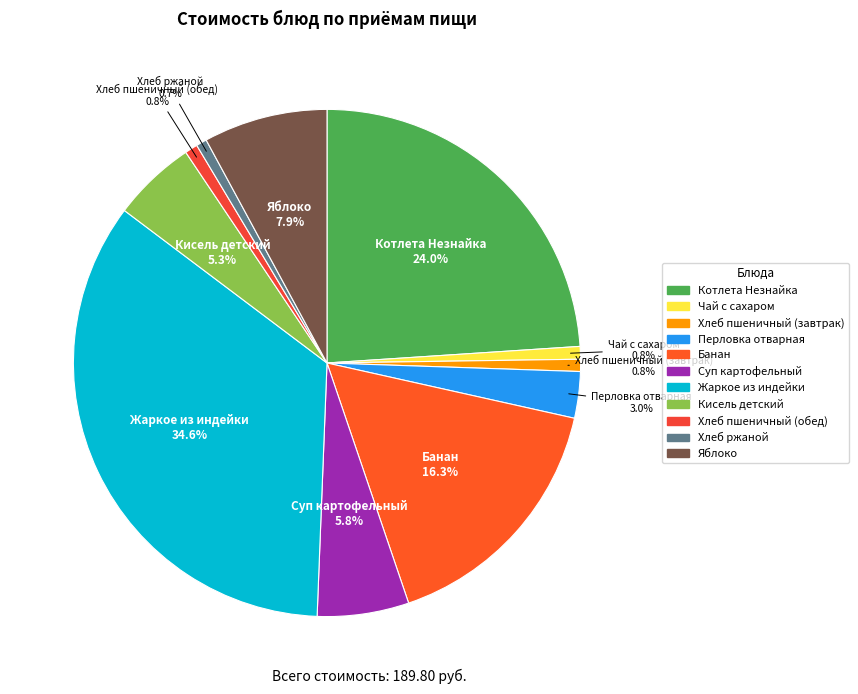

Is it true that Жаркое из индейки is 20% of the pie?

False